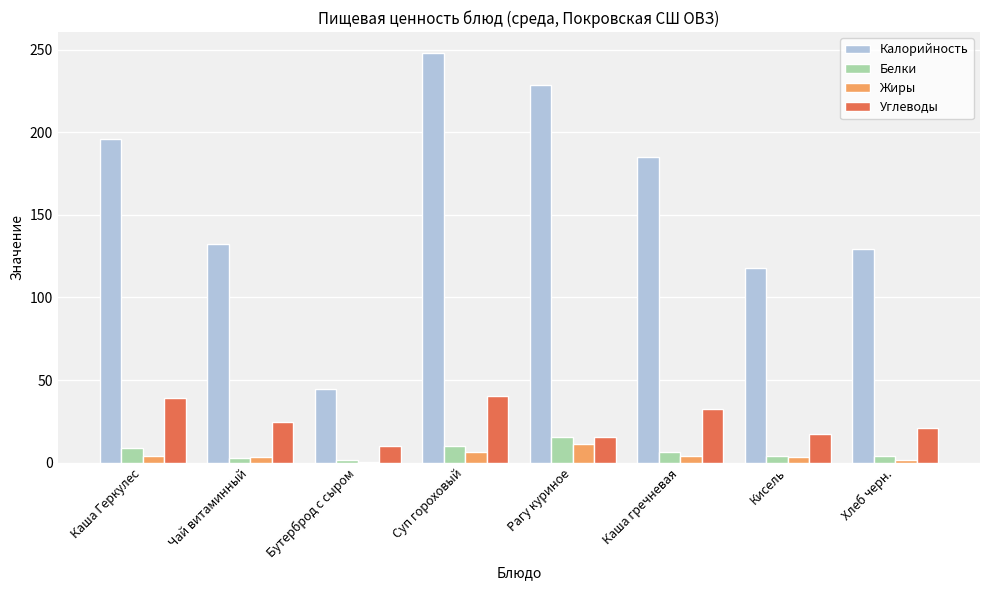

What is the spread (max minus min) of values at Суп гороховый?

242.0